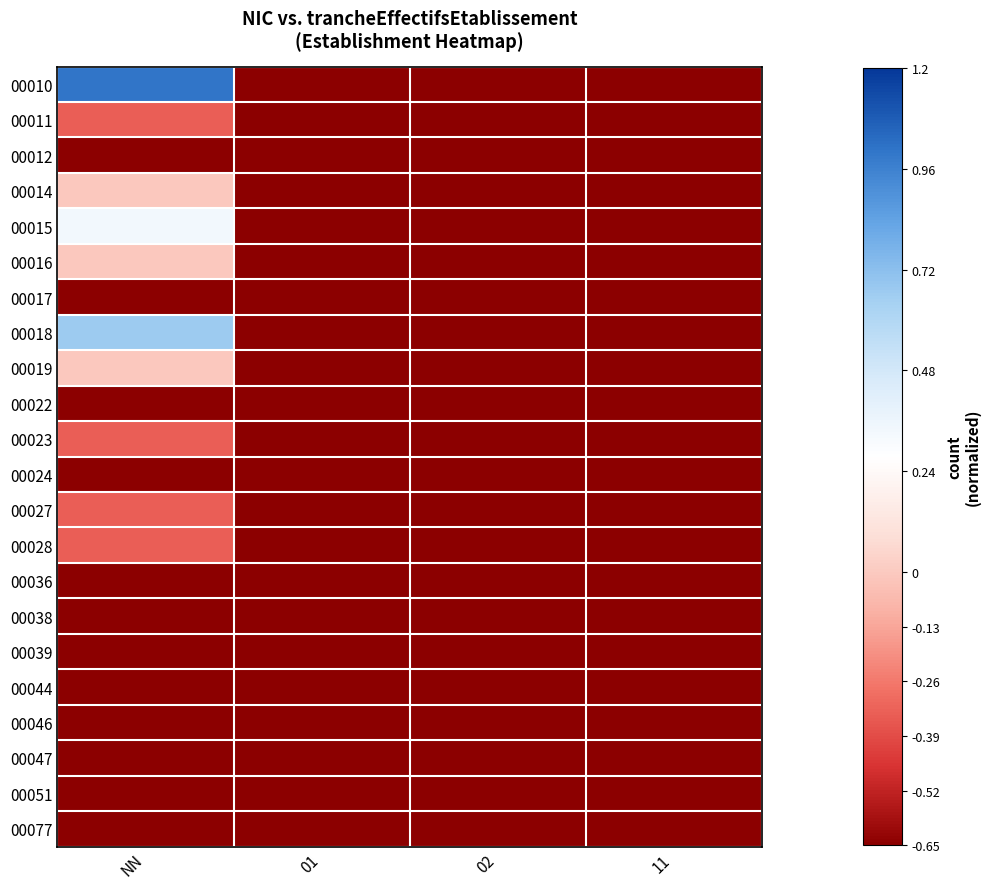

List the series in order of their peak value, highest first.

00010, 00018, 00015, 00014, 00016, 00019, 00011, 00023, 00027, 00028, 00012, 00017, 00022, 00024, 00036, 00038, 00039, 00044, 00046, 00047, 00051, 00077